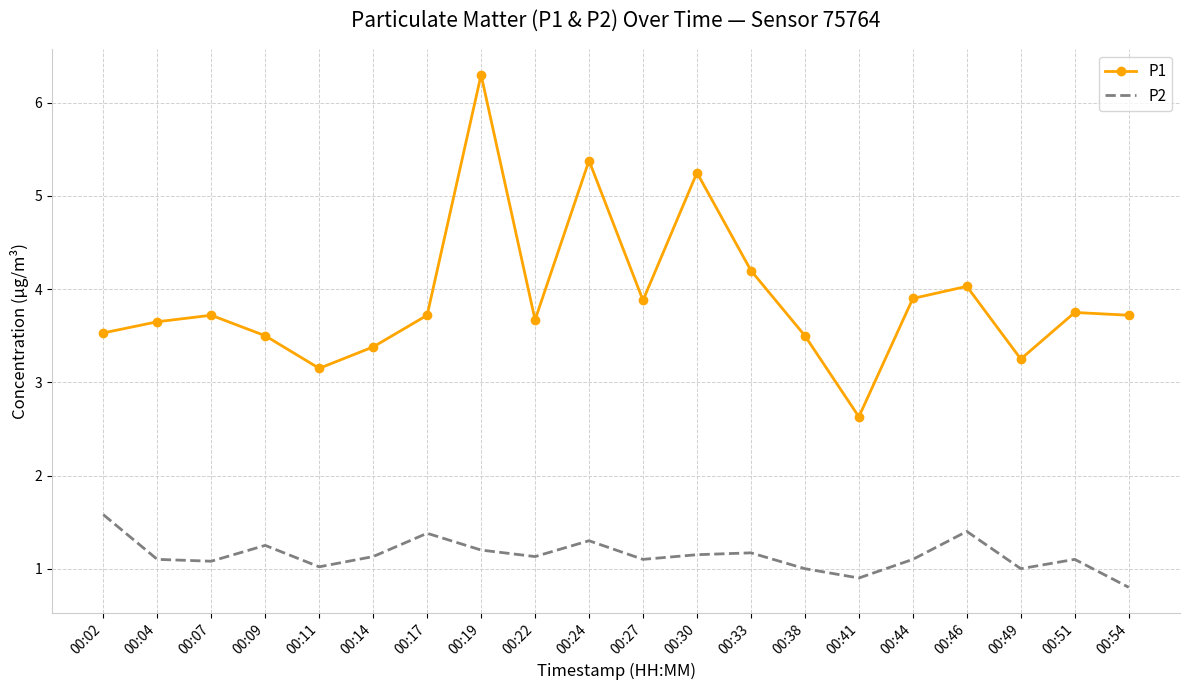

True or false: P2 and P1 cross at least once.

False